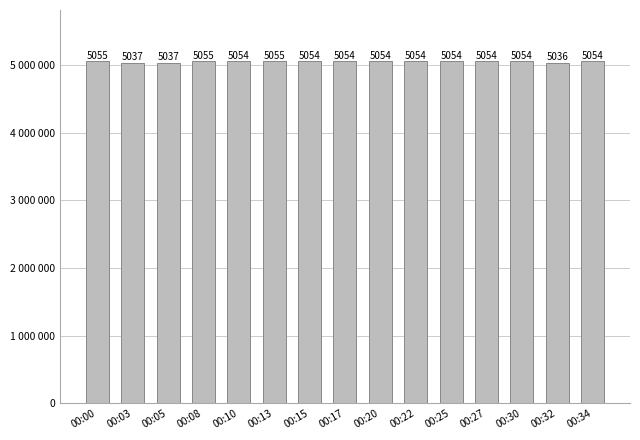

Does the chart contain any negative values?

No